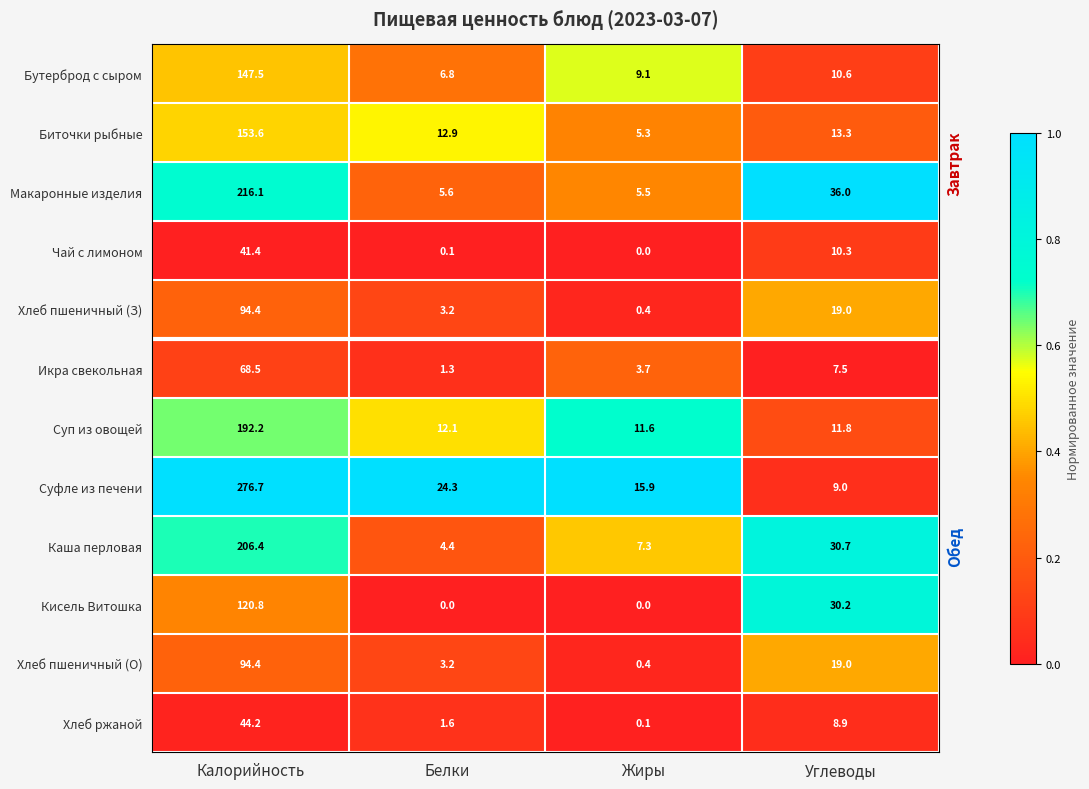

What is the greatest value displayed?

276.7